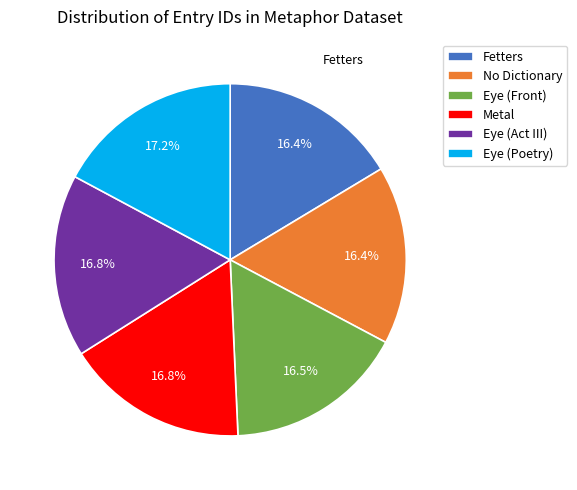

Count the number of slices in the pie.

6